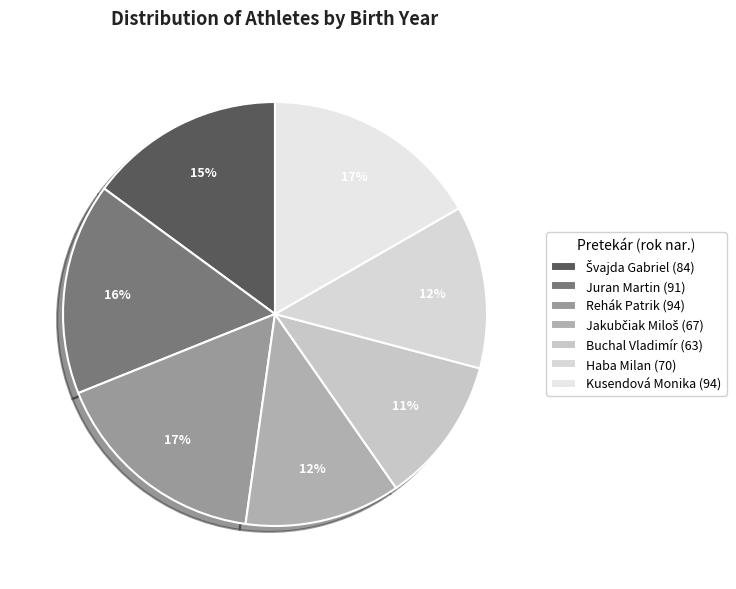

Is it true that Jakubčiak Miloš (67) is 1% of the pie?

False